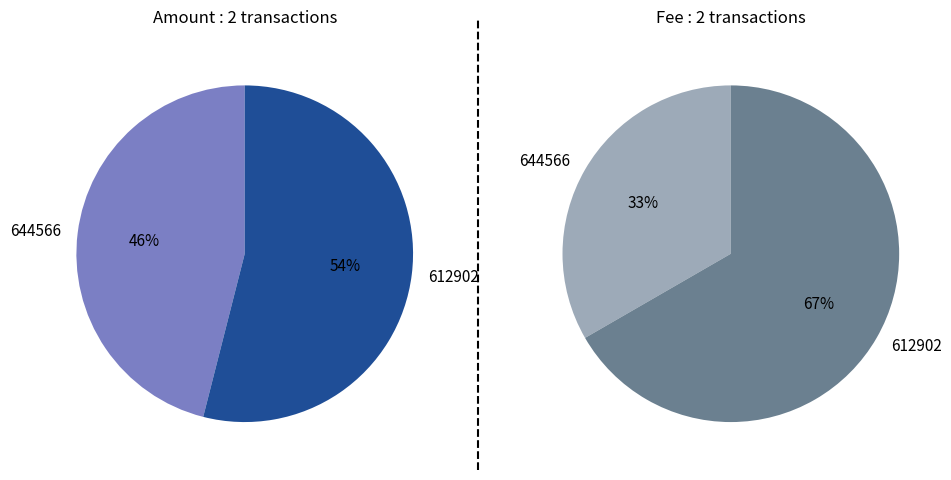

Is the sum of 612902 and 644566 greater than half?

Yes